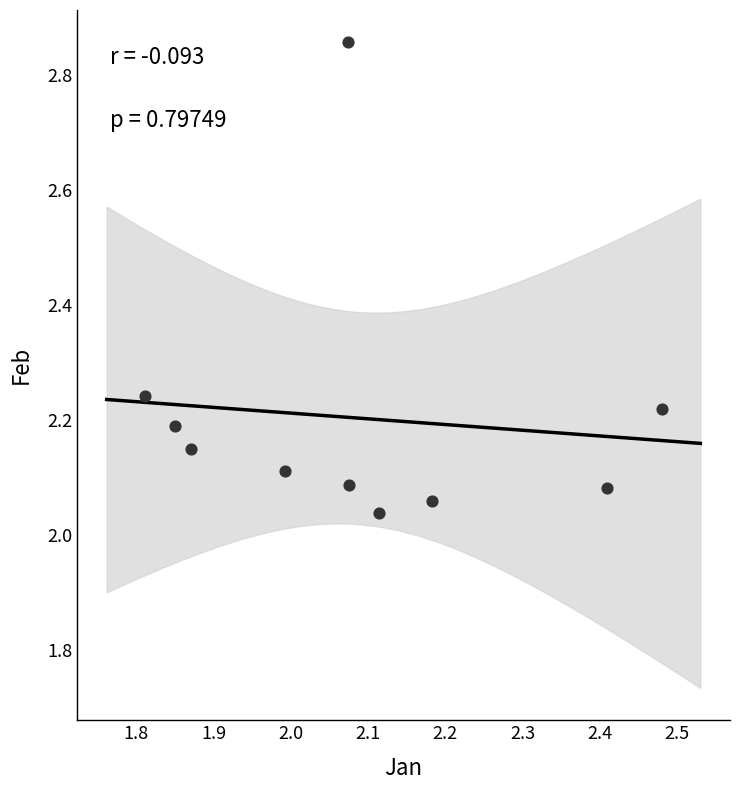

What is the range of X values (max minus min)?

0.7